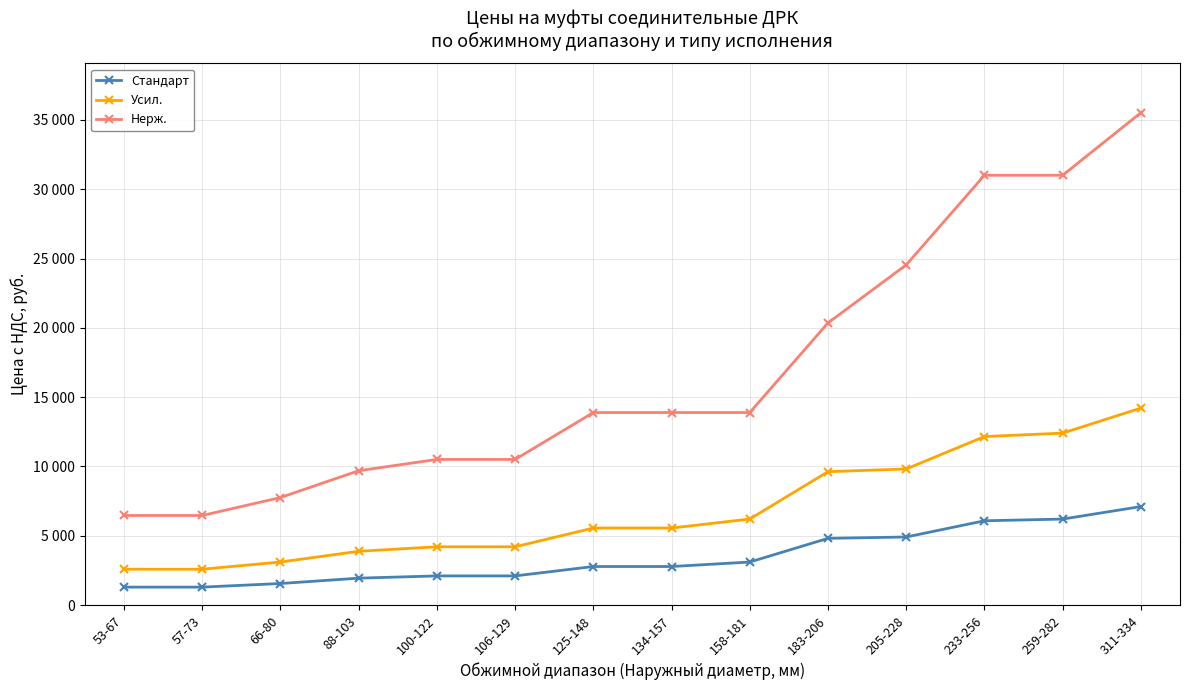

At how many categories does at least one series exceed 5649?

14